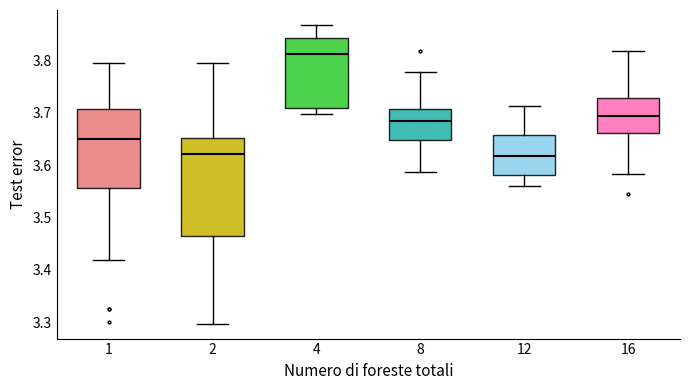

Which box is the tallest, from its lower edge to its upper edge?

2